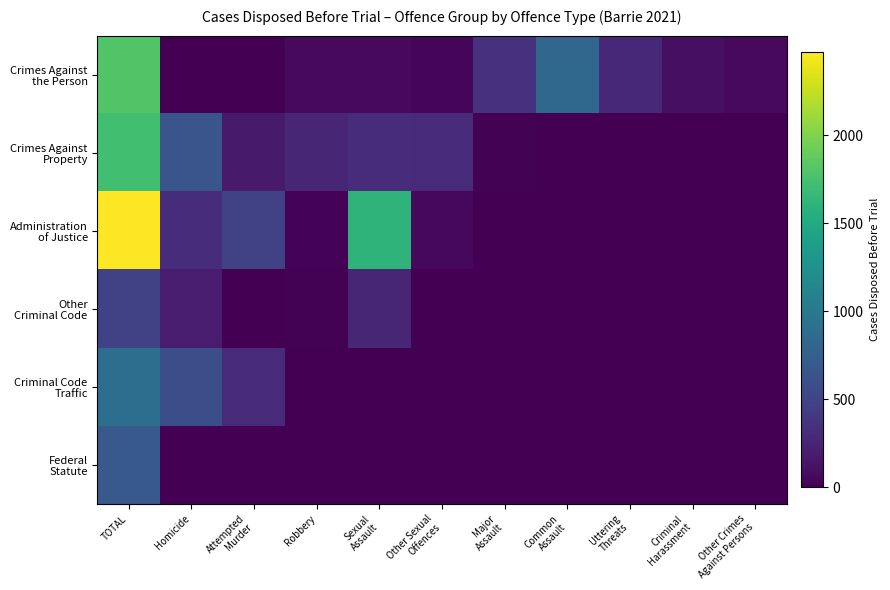

Where is Crimes Against the Person nearest to the value 904?

Common Assault